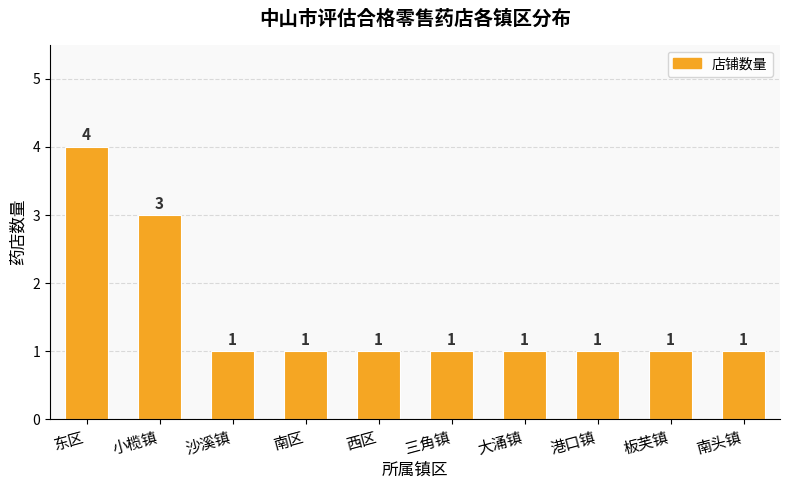

How many values are between 1 and 2?

8